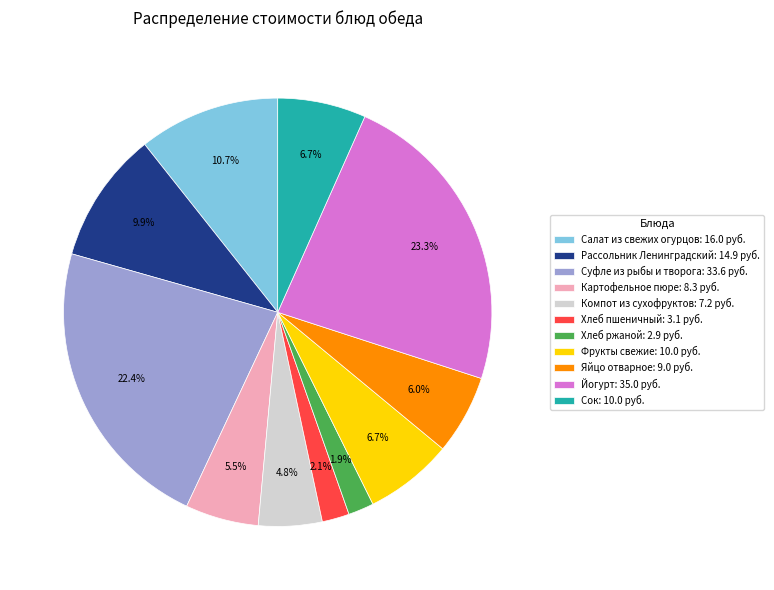

What is the ratio of the value at Салат из свежих огурцов: 16.0 руб. to the value at Компот из сухофруктов: 7.2 руб.?

2.2